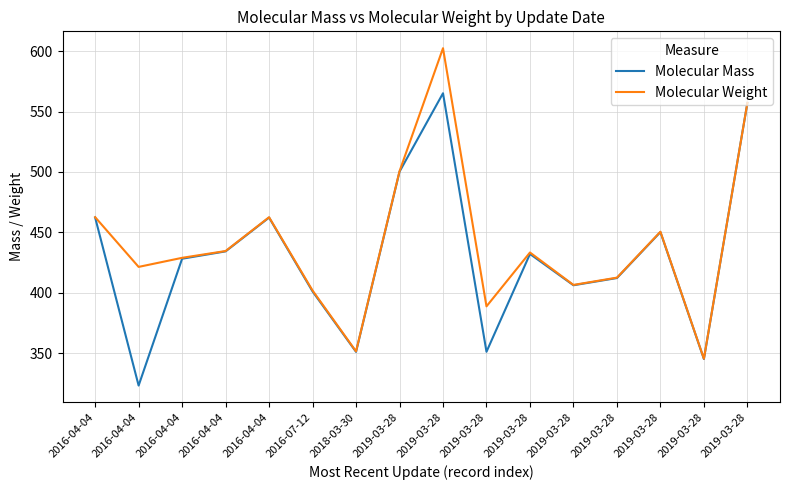

Rank the series by their maximum value, from lowest to highest.

Molecular Mass, Molecular Weight